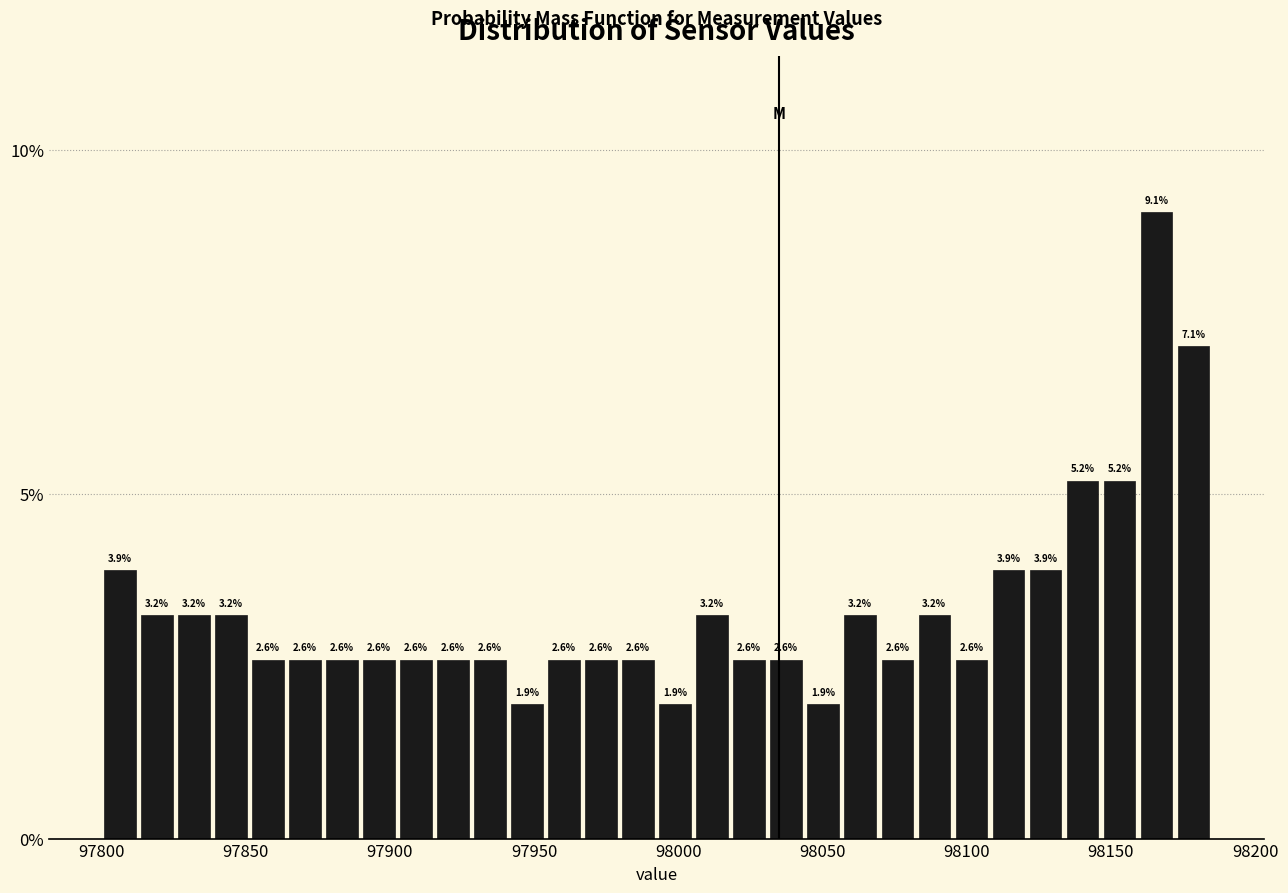

Read against the x-axis, roughly where is the centre of the tallest bar?

98165